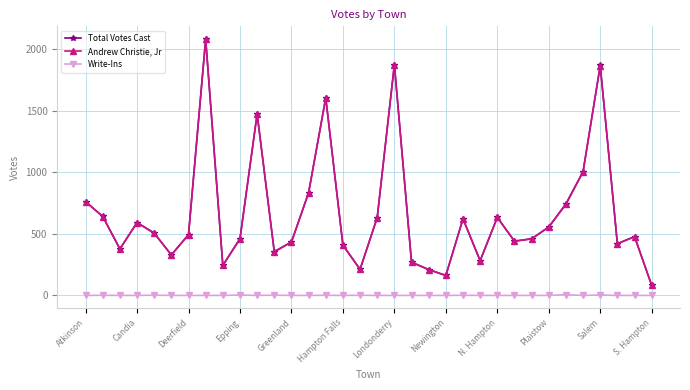

What is the greatest value displayed?

2083